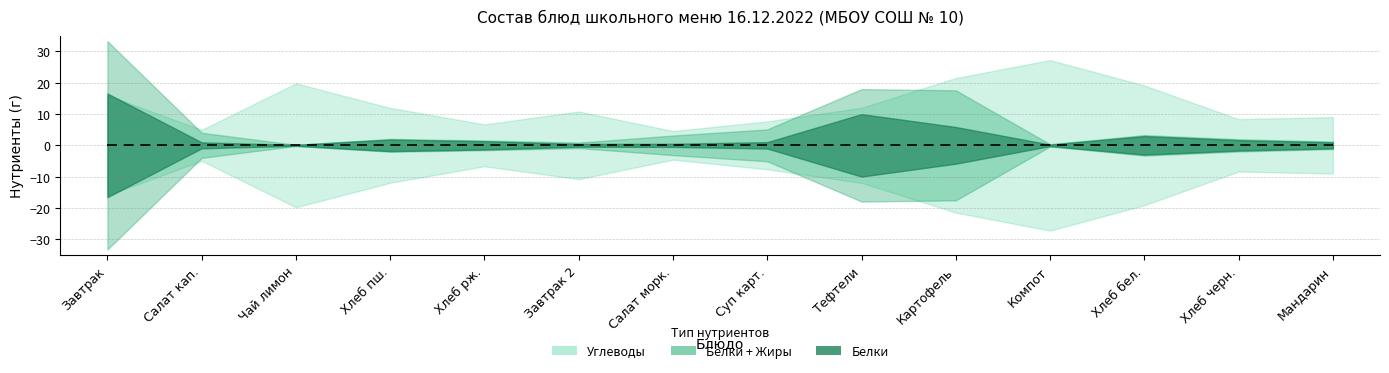

How many intersections are there between Белки and Жиры?

4